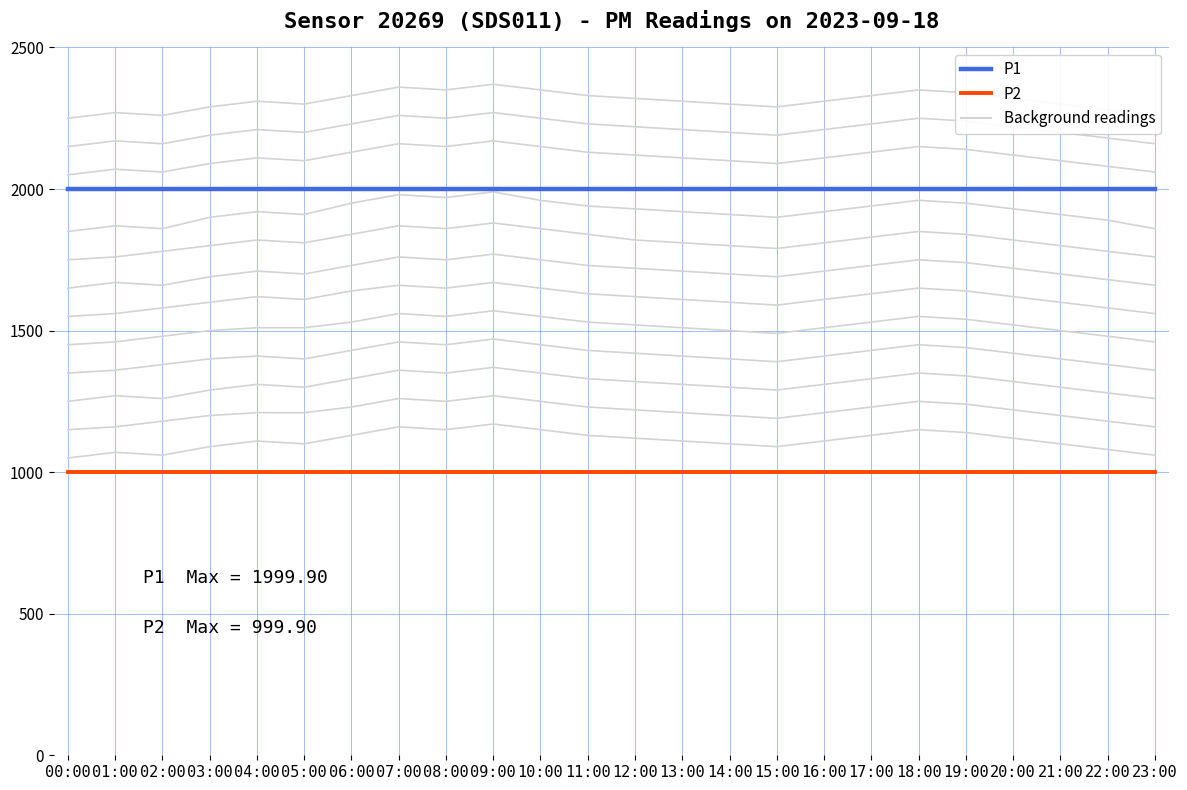

Reading left to right, transcribe all the data shown in this chart.

P2: 999.9	999.9	999.9	999.9	999.9	999.9	999.9	999.9	999.9	999.9	999.9	999.9	999.9	999.9	999.9	999.9	999.9	999.9	999.9	999.9	999.9	999.9	999.9	999.9
P1: 1999.9	1999.9	1999.9	1999.9	1999.9	1999.9	1999.9	1999.9	1999.9	1999.9	1999.9	1999.9	1999.9	1999.9	1999.9	1999.9	1999.9	1999.9	1999.9	1999.9	1999.9	1999.9	1999.9	1999.9